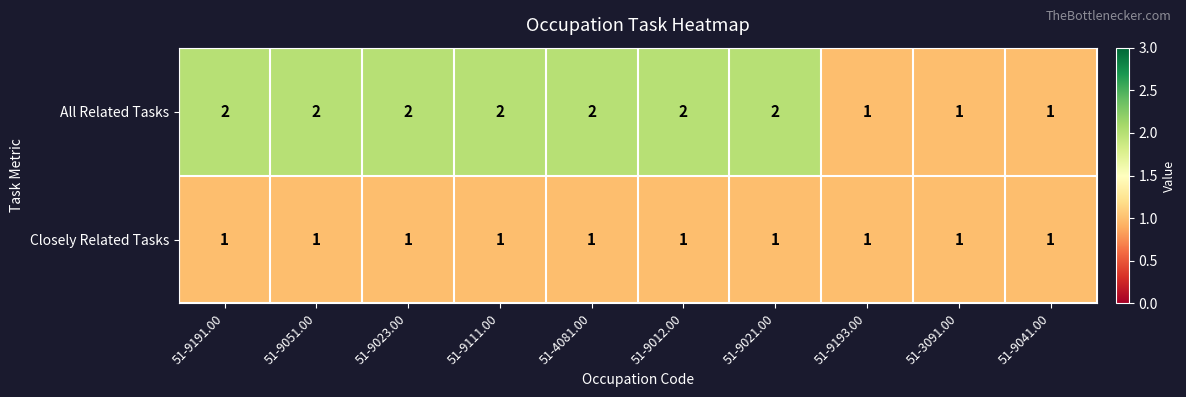

The value of All Related Tasks at 51-9023.00 is 2. True or false?

True